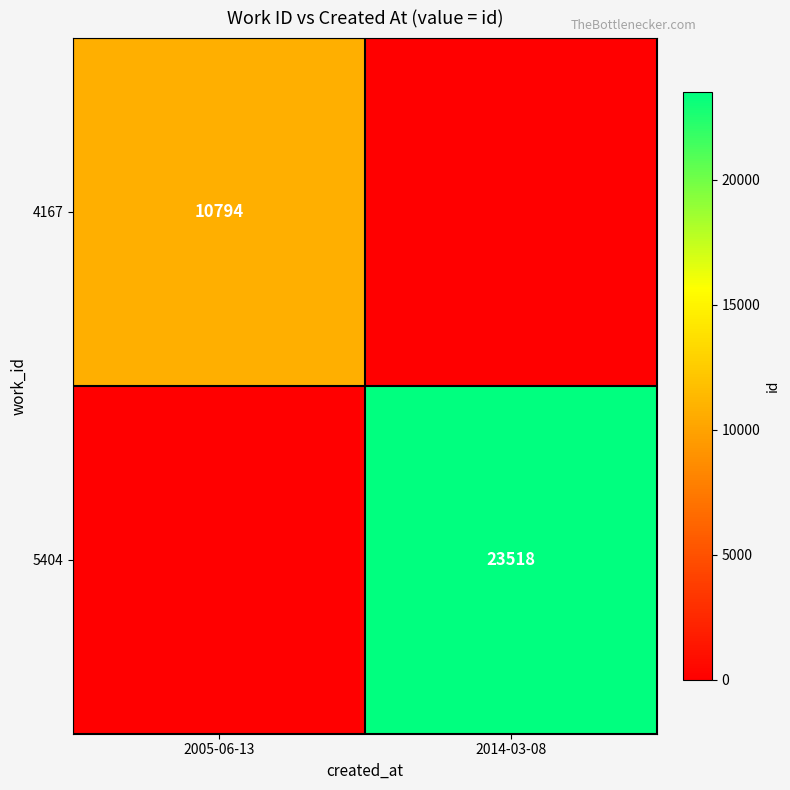

True or false: 5404 has a value of 7716 at 2014-03-08.

False